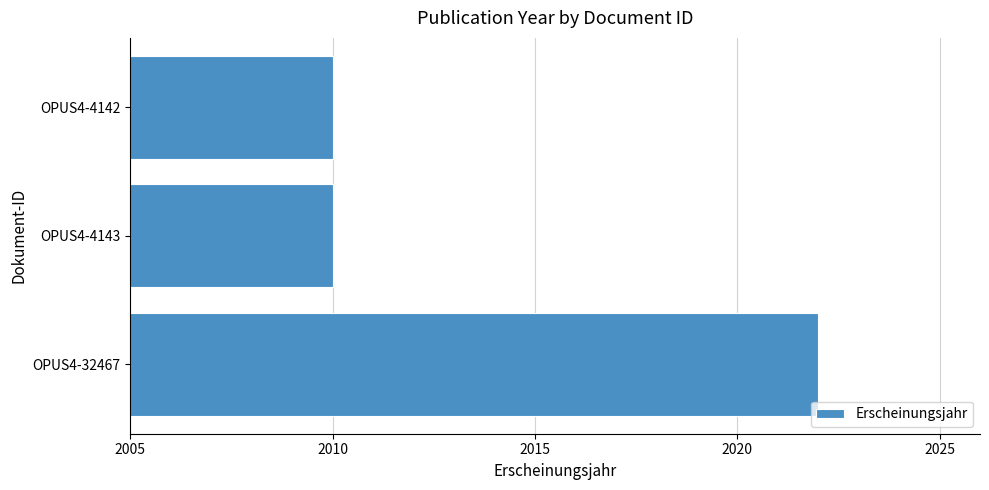

The value at OPUS4-32467 is 3351. True or false?

False